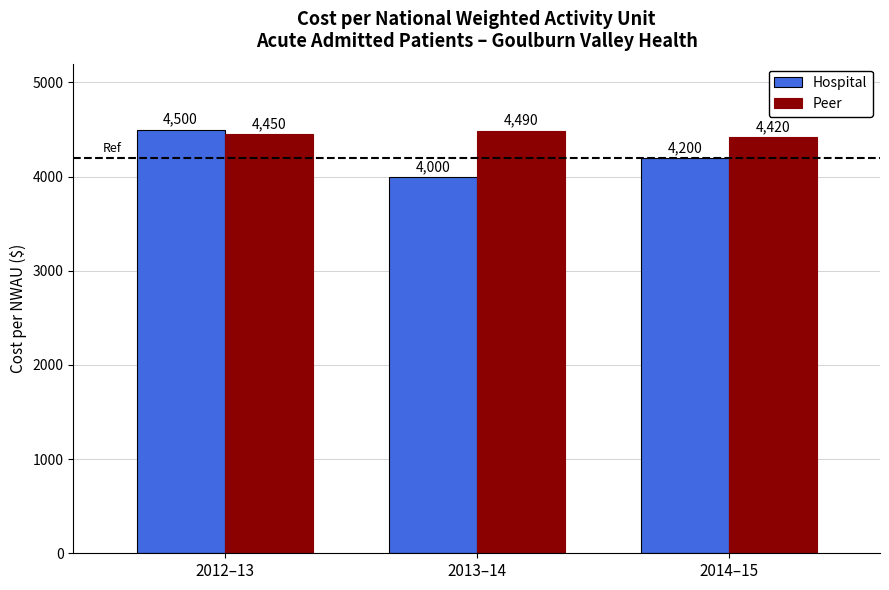

What is the spread (max minus min) of values at 2014–15?

220